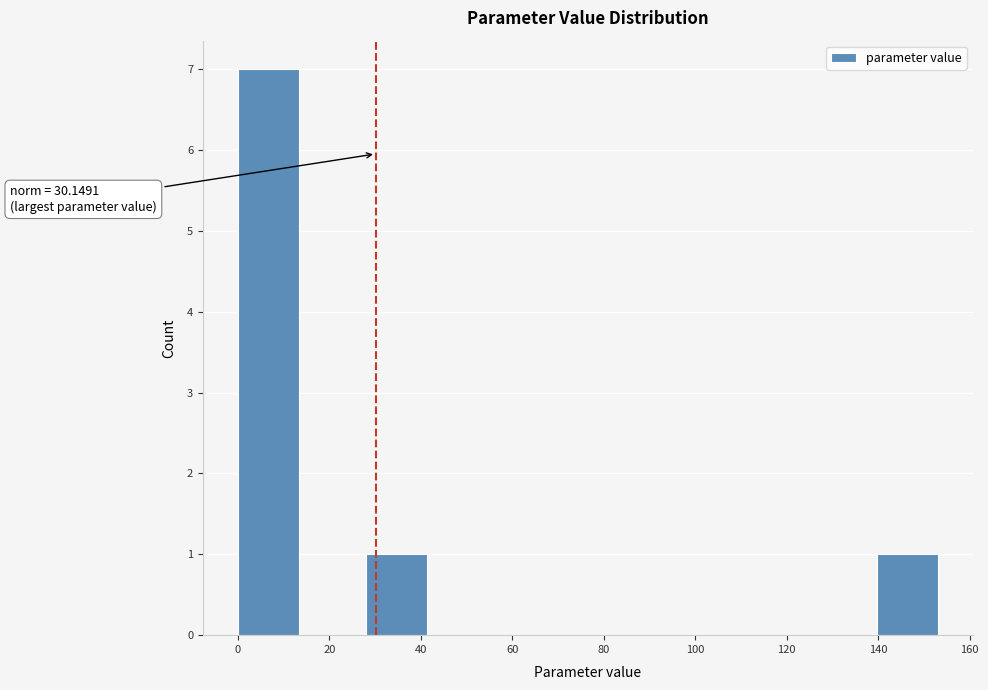

Which range on the x-axis has the tallest bar?

0 to 14